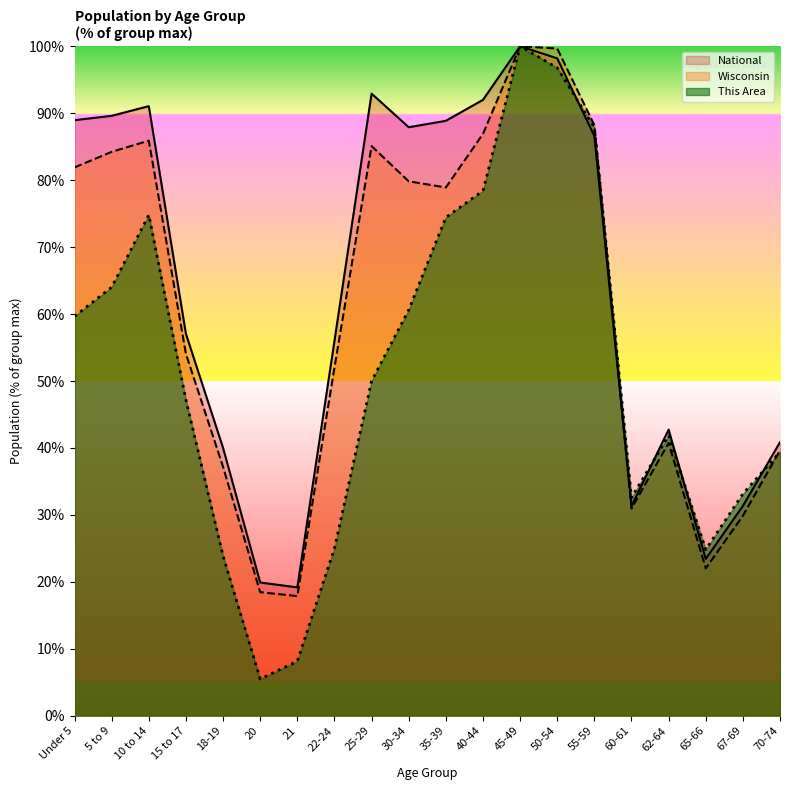

Reading left to right, list all the values displayed in this chart.

This Area: Under 5=59.7	5 to 9=64.0	10 to 14=74.8	15 to 17=47.2	18-19=23.9	20=5.5	21=8.1	22-24=25.0	25-29=50.0	30-34=60.6	35-39=74.4	40-44=78.4	45-49=100.0	50-54=96.8	55-59=87.9	60-61=32.6	62-64=41.9	65-66=24.8	67-69=33.1	70-74=39.4
Wisconsin: Under 5=81.9	5 to 9=84.2	10 to 14=85.9	15 to 17=54.0	18-19=37.2	20=18.5	21=17.9	22-24=52.0	25-29=85.1	30-34=79.8	35-39=78.9	40-44=86.9	45-49=100.0	50-54=99.7	55-59=88.2	60-61=30.9	62-64=40.8	65-66=22.0	67-69=29.9	70-74=39.6
National: Under 5=89.0	5 to 9=89.6	10 to 14=91.1	15 to 17=57.0	18-19=40.0	20=19.9	21=19.2	22-24=56.0	25-29=92.9	30-34=87.9	35-39=88.9	40-44=92.0	45-49=100.0	50-54=98.2	55-59=86.6	60-61=31.3	62-64=42.7	65-66=23.4	67-69=31.3	70-74=40.9